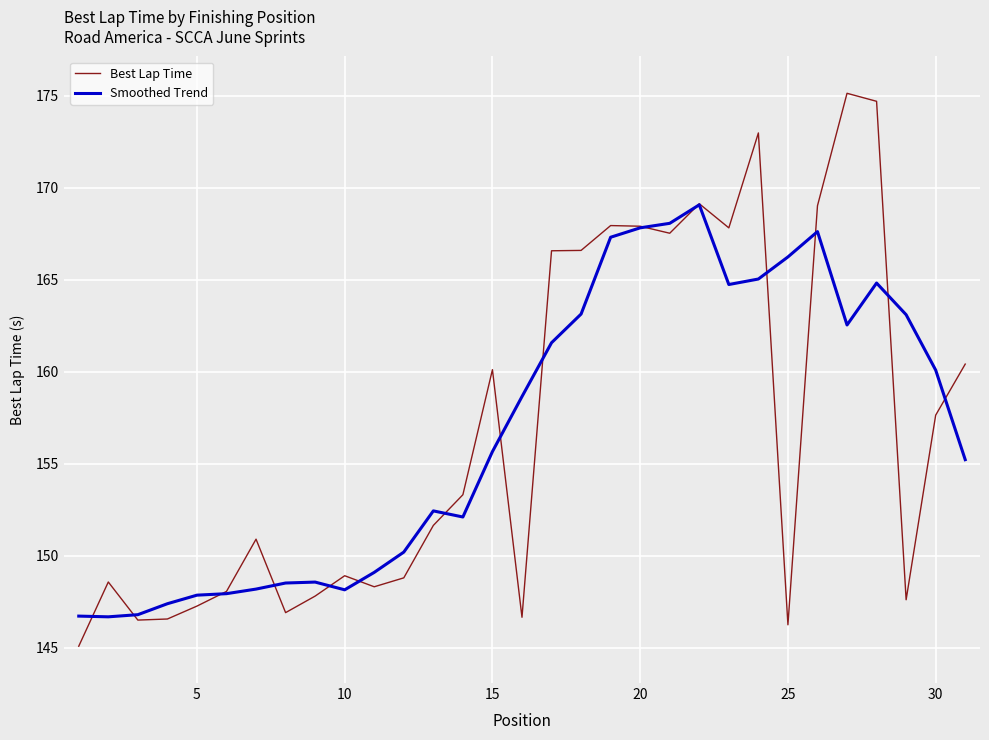

Is this an area chart (filled region under the line)?

No